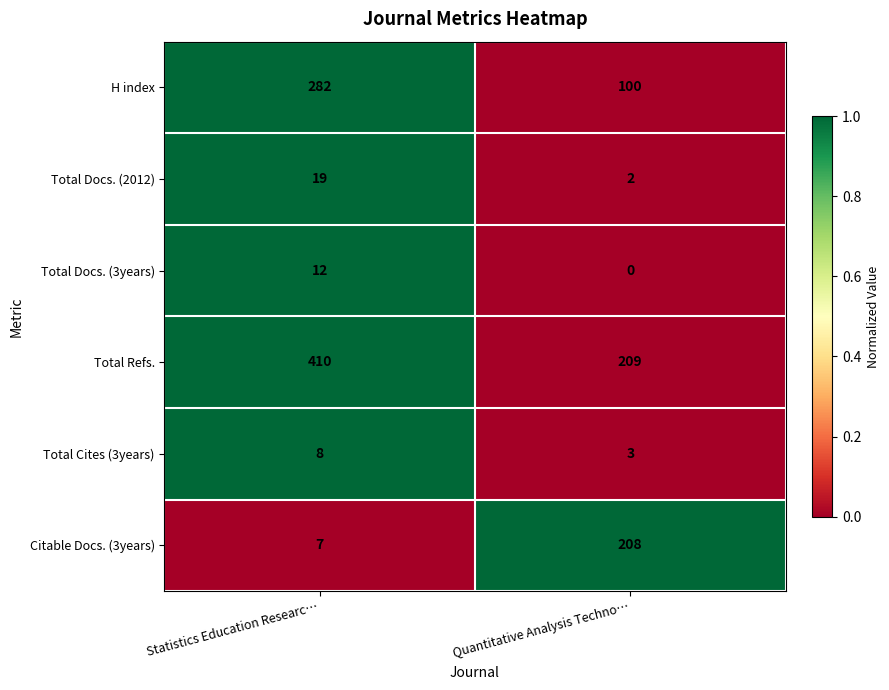

Count the number of categories in the chart.

2